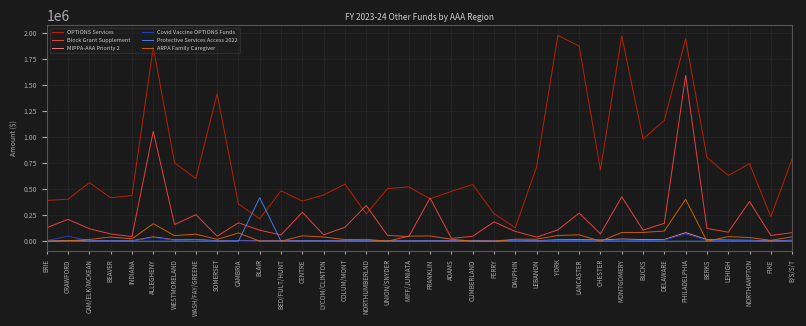

The Block Grant Supplement series shows 192138 at YORK. True or false?

False